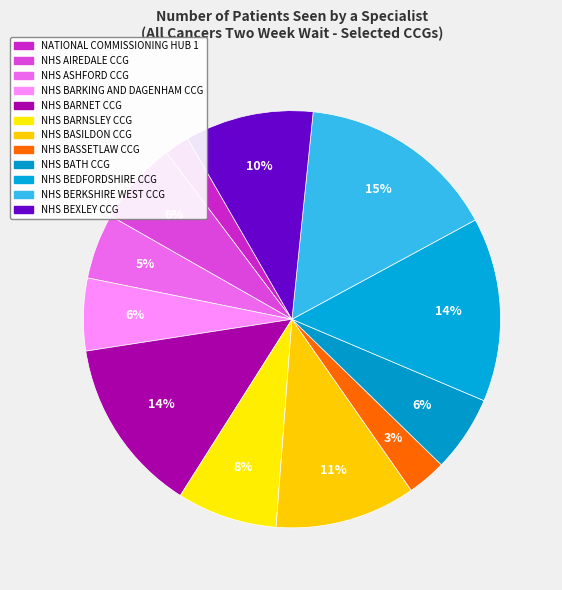

To the nearest percent, what is the average slice percentage?

8%